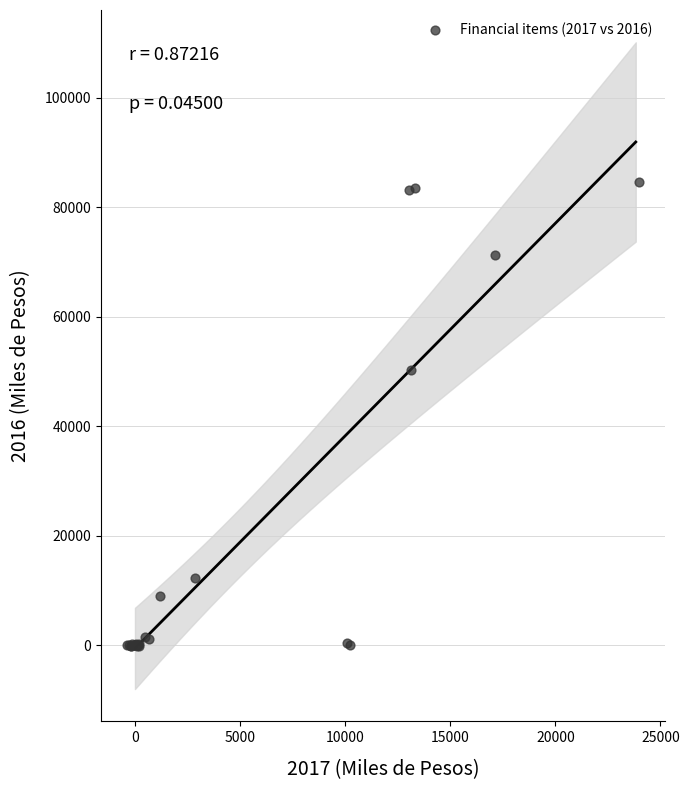

What Y value in the scatter plot is closest to 42271?

50198.5